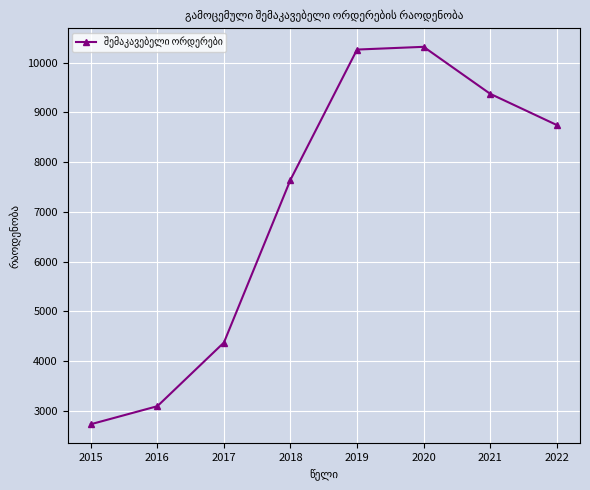

True or false: the data shows 2679 at 2017.

False